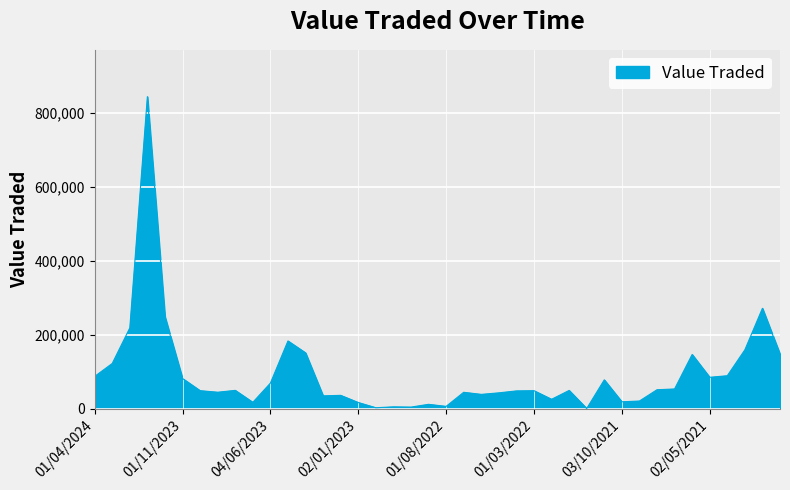

What is the maximum value shown in the chart?

844609